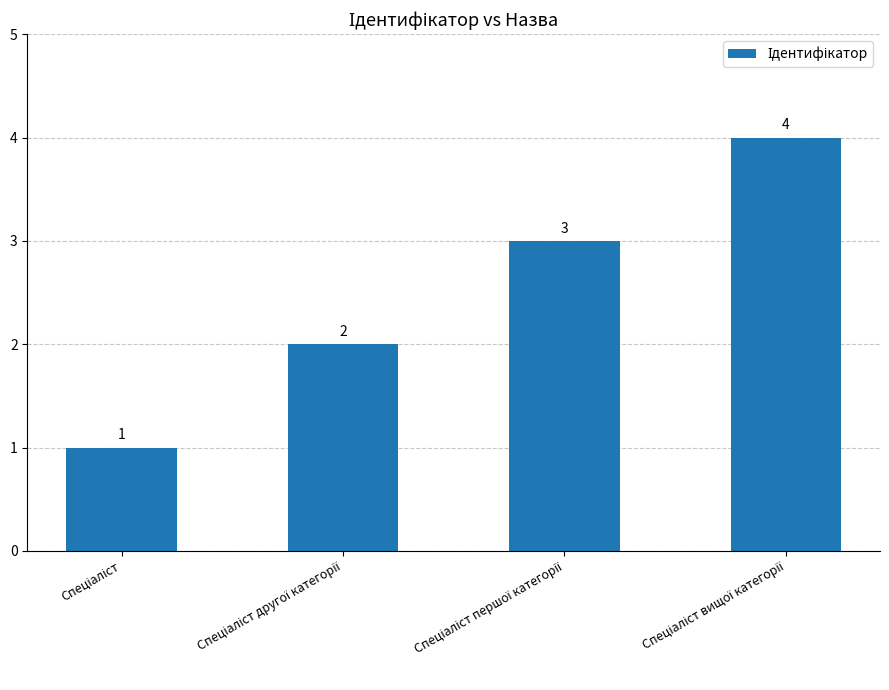

Are the bars grouped side by side (vs. stacked)?

No